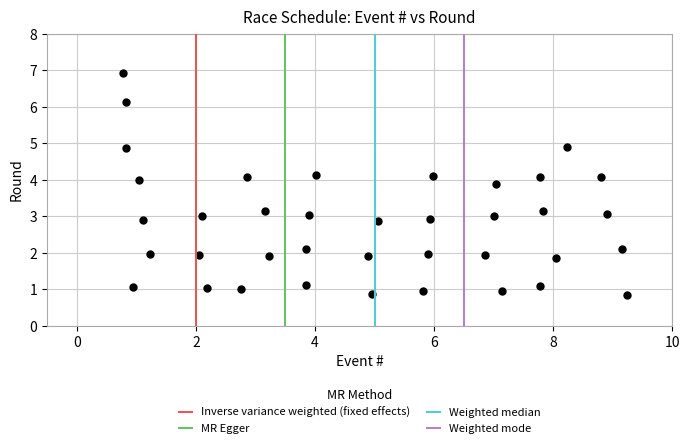

What is the range of X values (max minus min)?

8.5